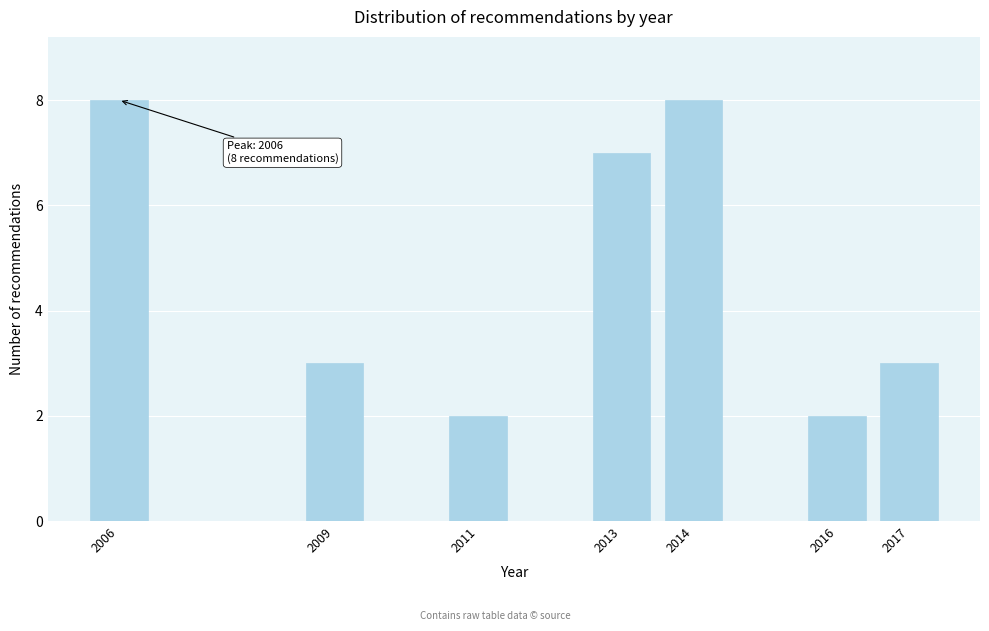

Reading left to right, transcribe all the data shown in this chart.

8	3	2	7	8	2	3